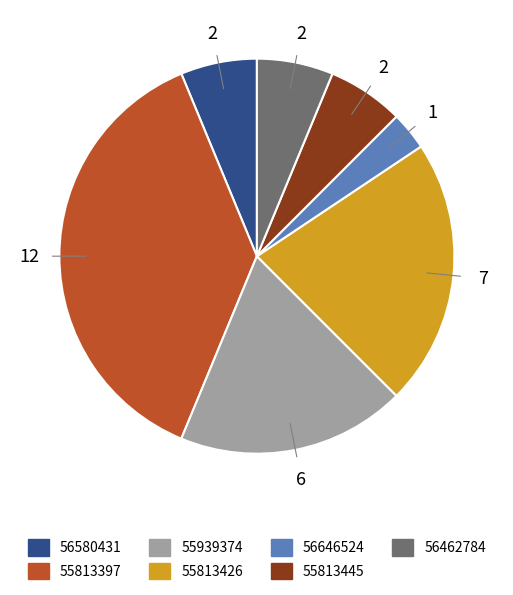

Is the sum of 56462784 and 55813397 greater than half?

No